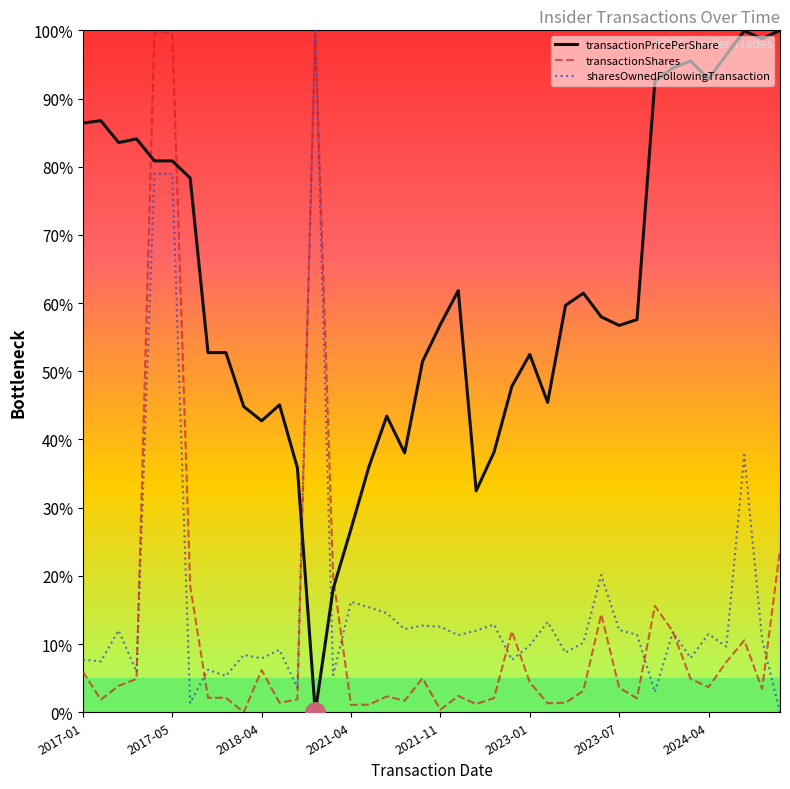

After their last crossing, which series has the higher values: transactionShares or transactionPricePerShare?

transactionPricePerShare